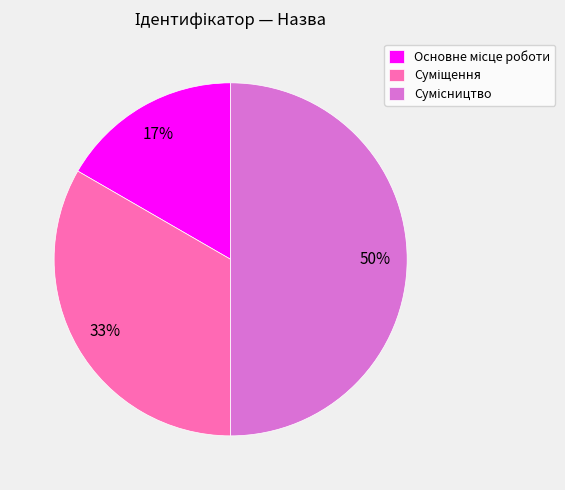

To the nearest percent, what is the average slice percentage?

33%